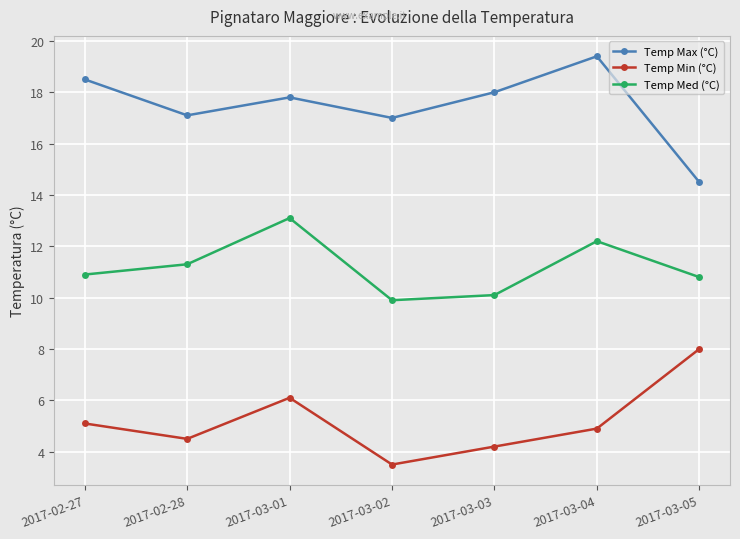

What is the difference between the maximum and second lowest values in the Temp Min (°C) series?

3.8